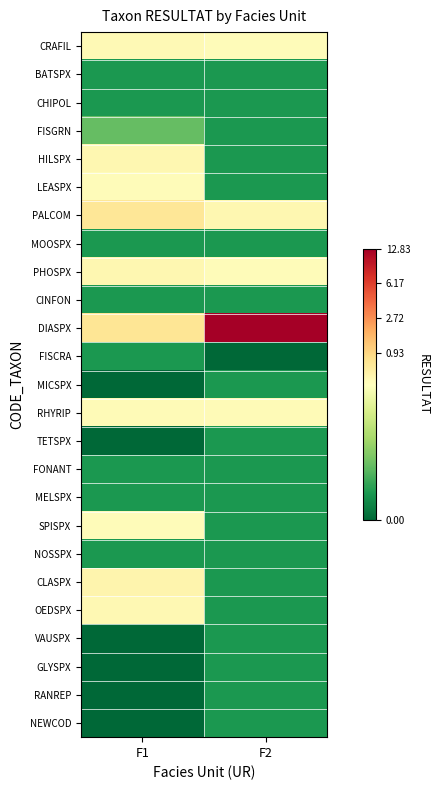

Which series has the largest total across all categories?

DIASPX